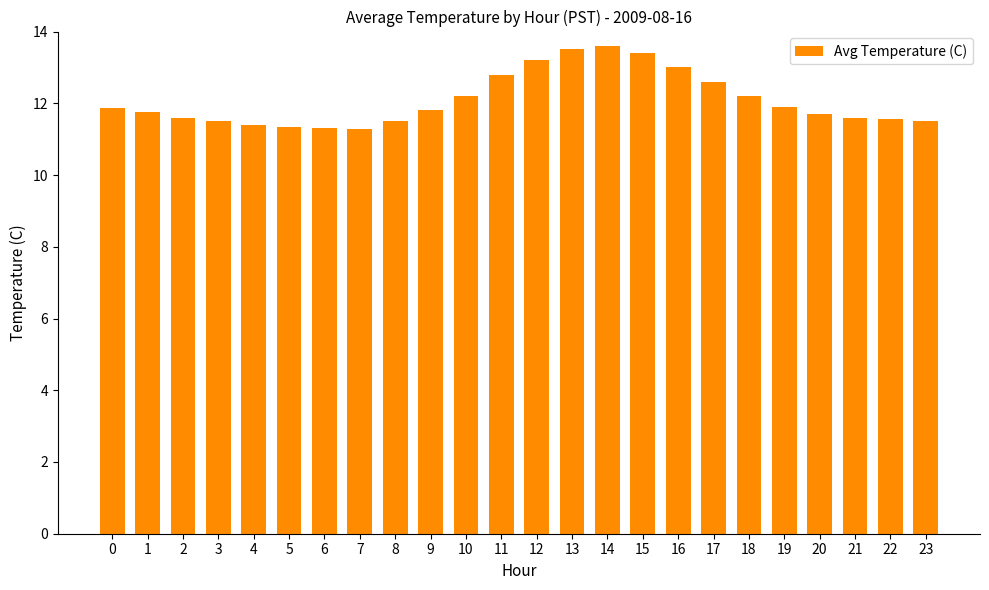

The chart shows a value of 11.6 at 22. True or false?

True